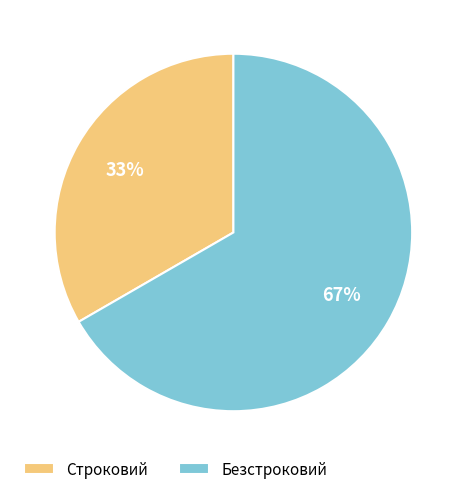

To the nearest percent, what is the average slice percentage?

50%